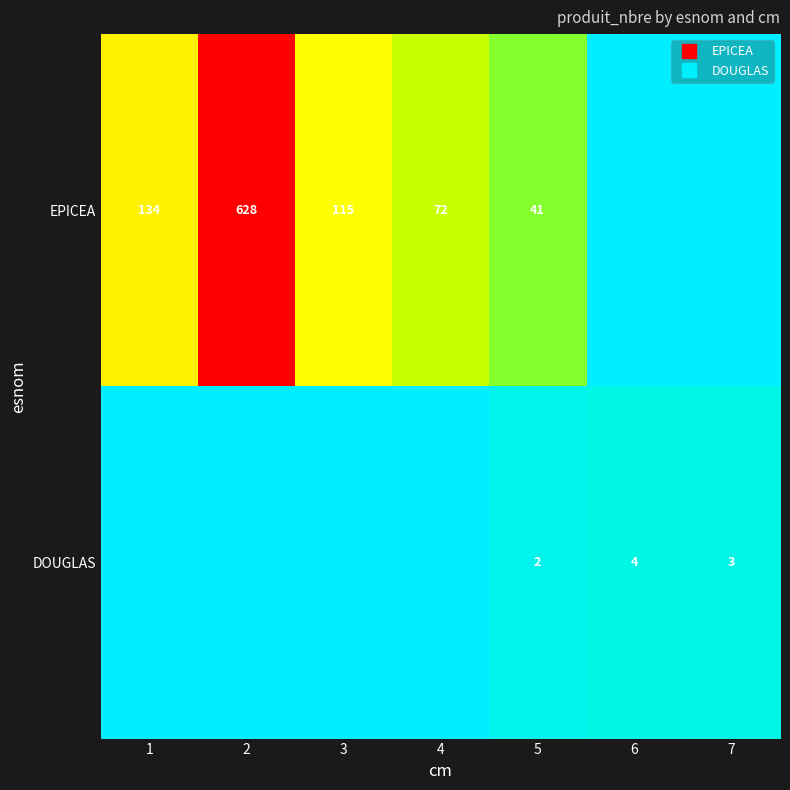

Count the number of data series in this chart.

2